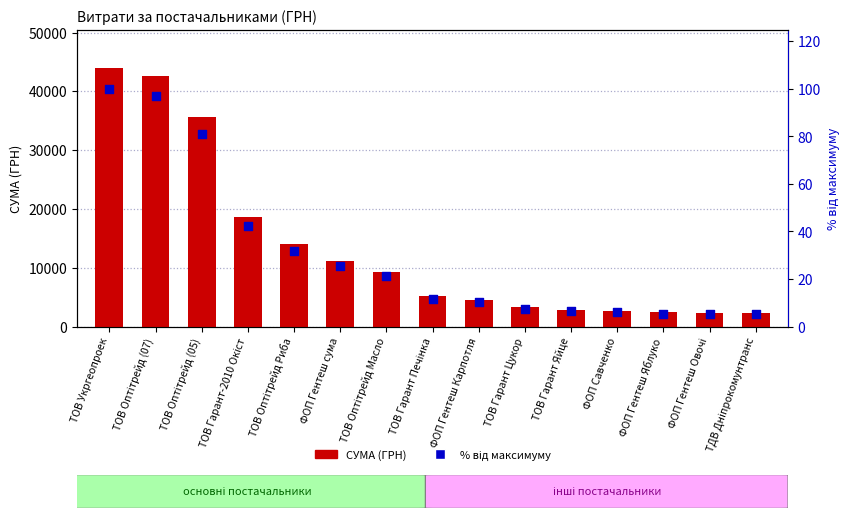

Which series has the largest Y range (max minus min)?

СУМА (ГРН)